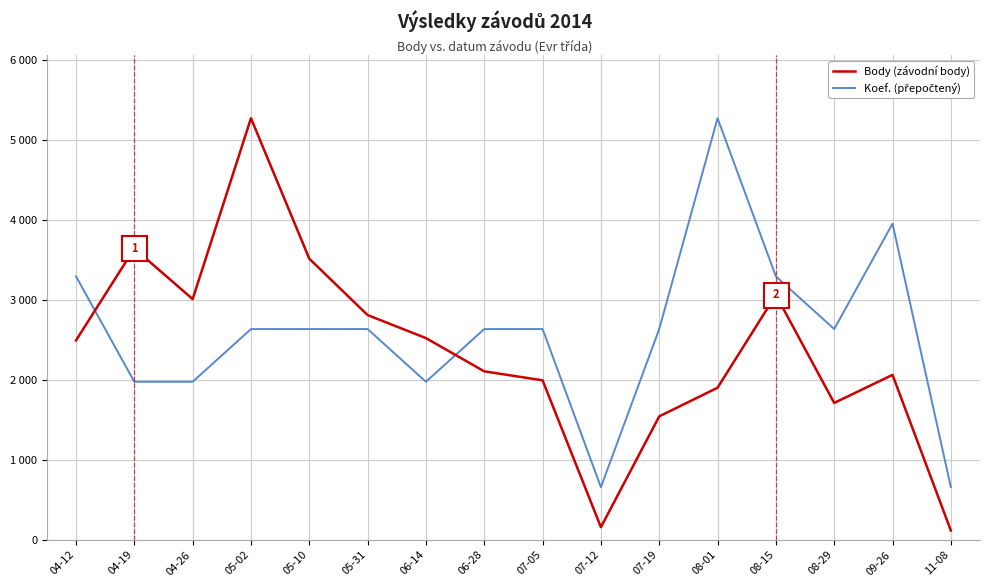

Where is Body (závodní body) nearest to the value 2695?

05-31